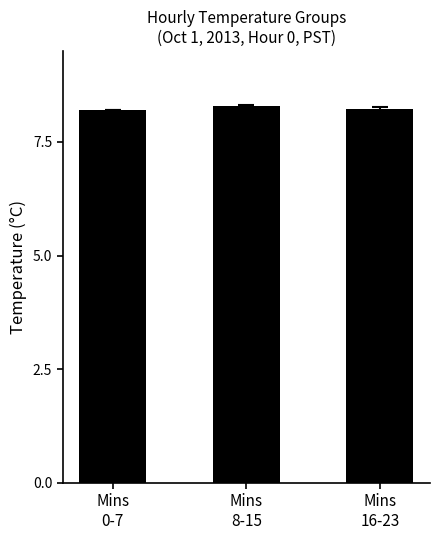

The value at Mins
8-15 is 8.3. True or false?

True